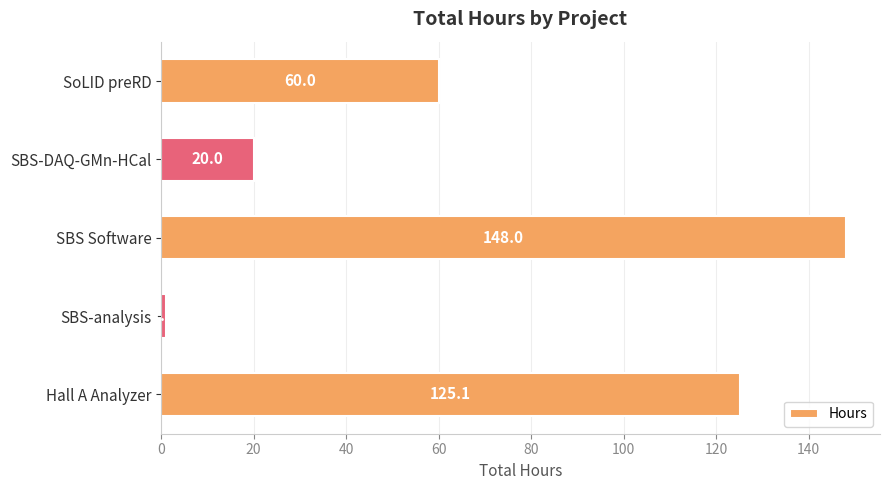

What position from the bottom is SBS Software?

3